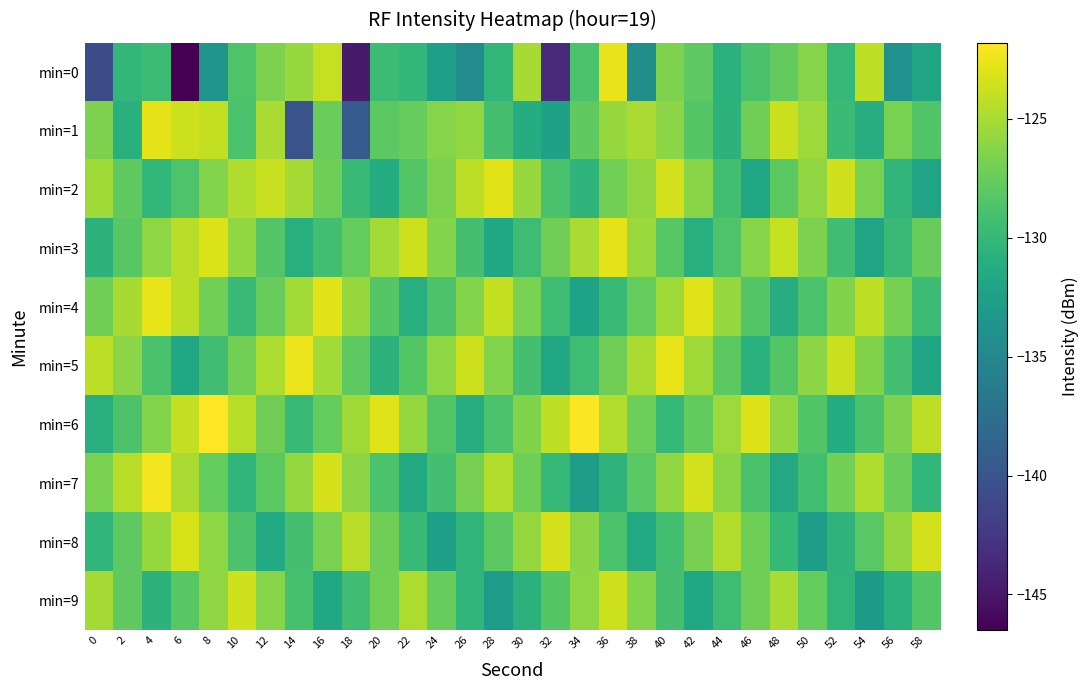

What is the total value across all series at 12?

-1269.1